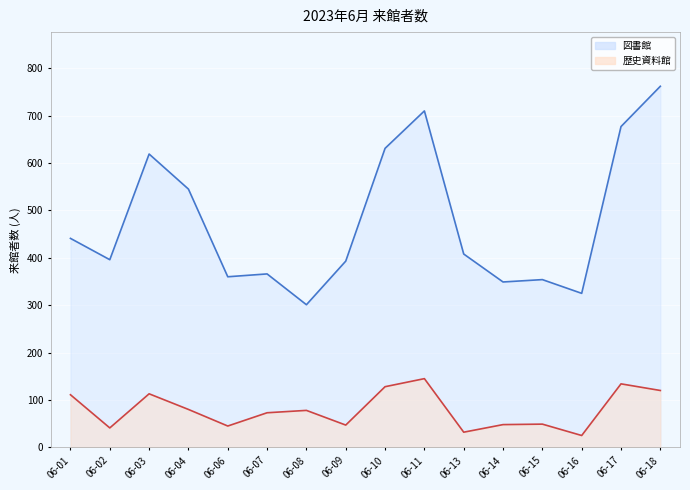

Reading left to right, extract all data points from this chart.

図書館: 06-01=441	06-02=396	06-03=619	06-04=545	06-06=360	06-07=366	06-08=301	06-09=393	06-10=631	06-11=710	06-13=408	06-14=349	06-15=354	06-16=325	06-17=677	06-18=762
歴史資料館: 06-01=111	06-02=41	06-03=113	06-04=80	06-06=45	06-07=73	06-08=78	06-09=47	06-10=128	06-11=145	06-13=32	06-14=48	06-15=49	06-16=25	06-17=134	06-18=120